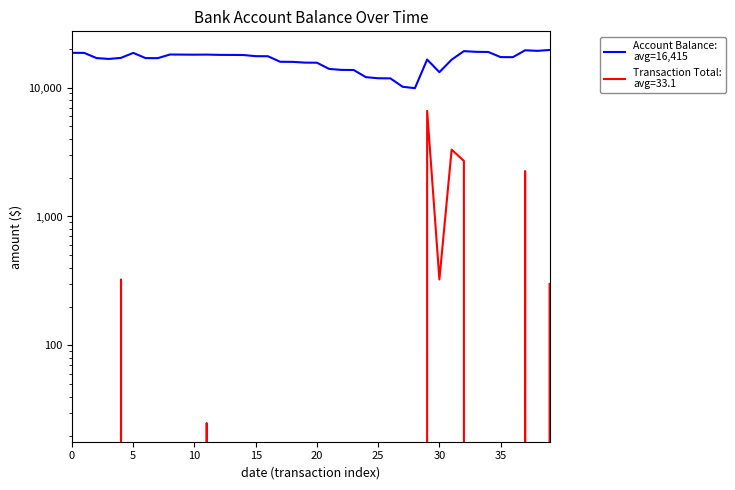

What is the label of the 26th point from the right?

14